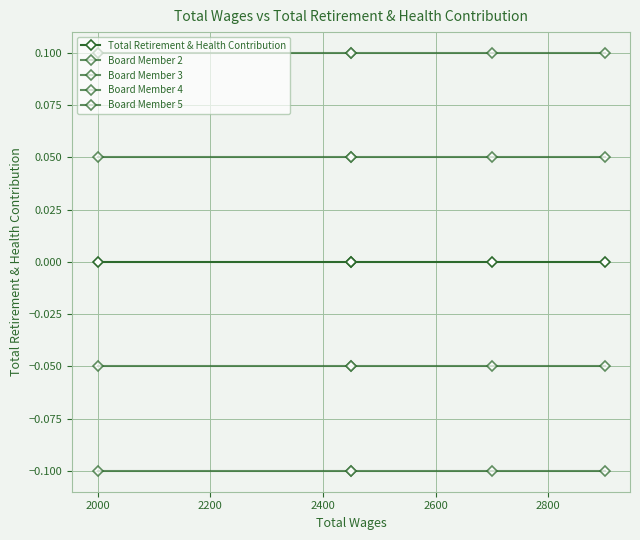

What is the value of the Board Member 4 point at the 2nd from the left?

-0.1